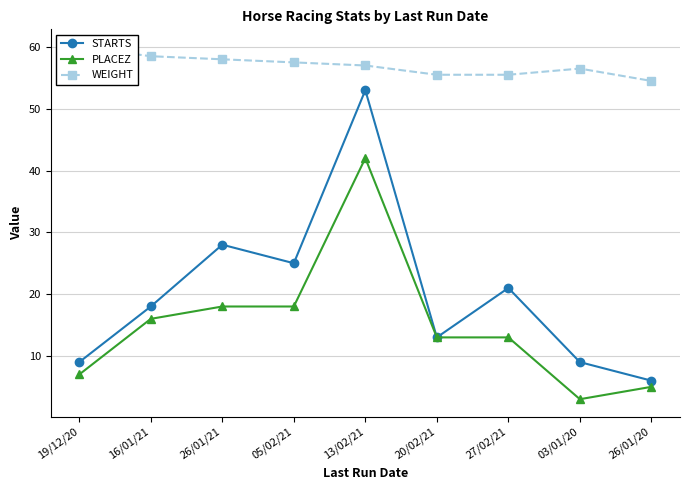

What is the lowest value of the PLACEZ series?

3